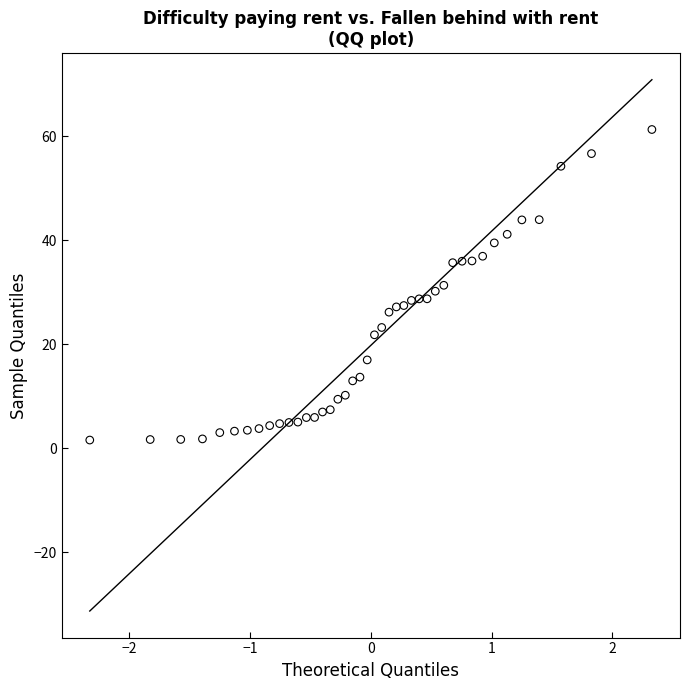

What is the range of Y values (max minus min)?

59.7